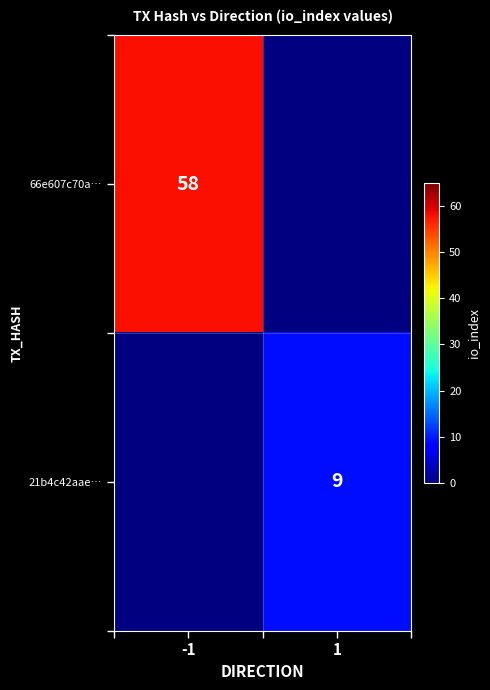

Is the value of 21b4c42aae… at 1 greater than the value of 66e607c70a… at -1?

No